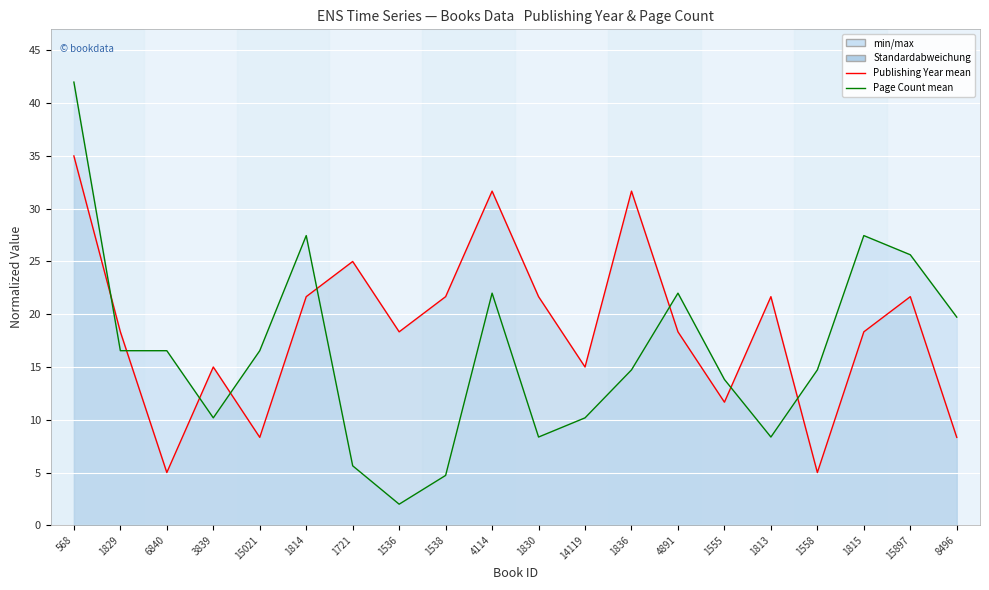

How many times do Publishing Year mean and Page Count mean cross each other?

8